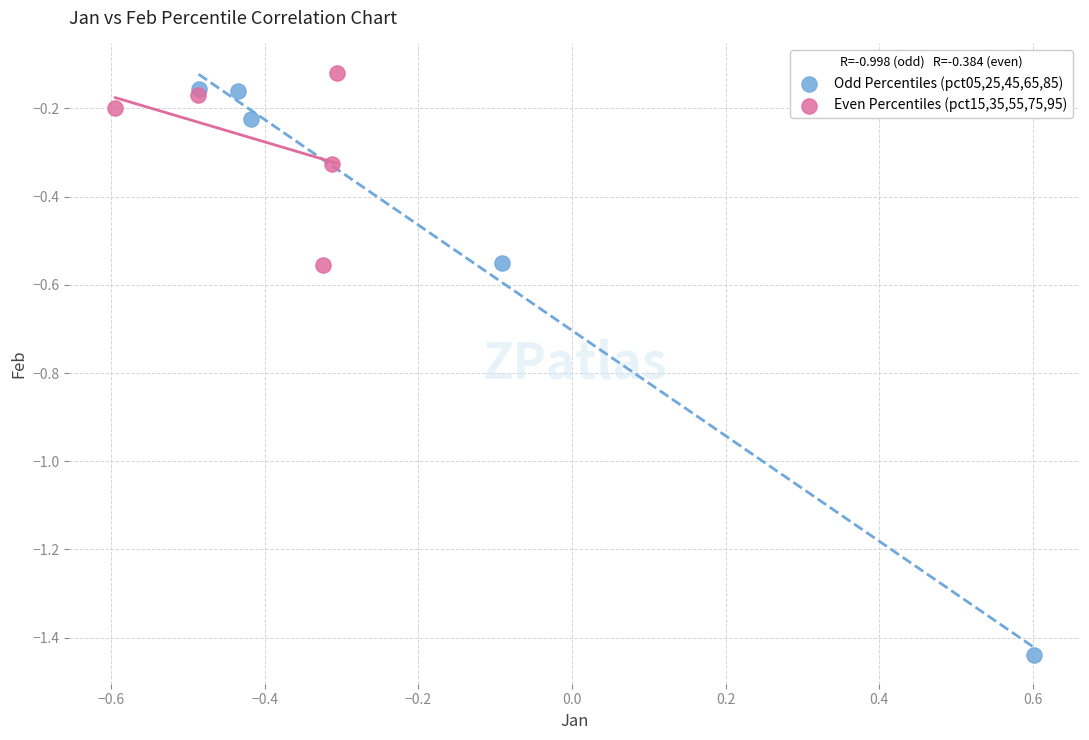

Which series has the largest Y range (max minus min)?

Odd Percentiles (pct05,25,45,65,85)